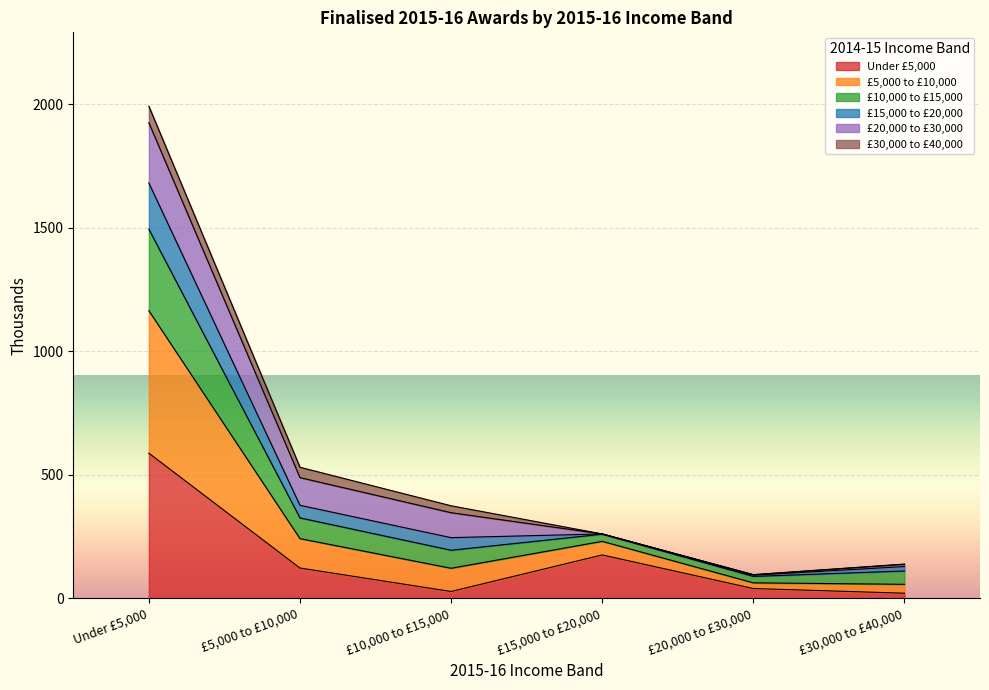

What position from the left is £10,000 to £15,000?

3